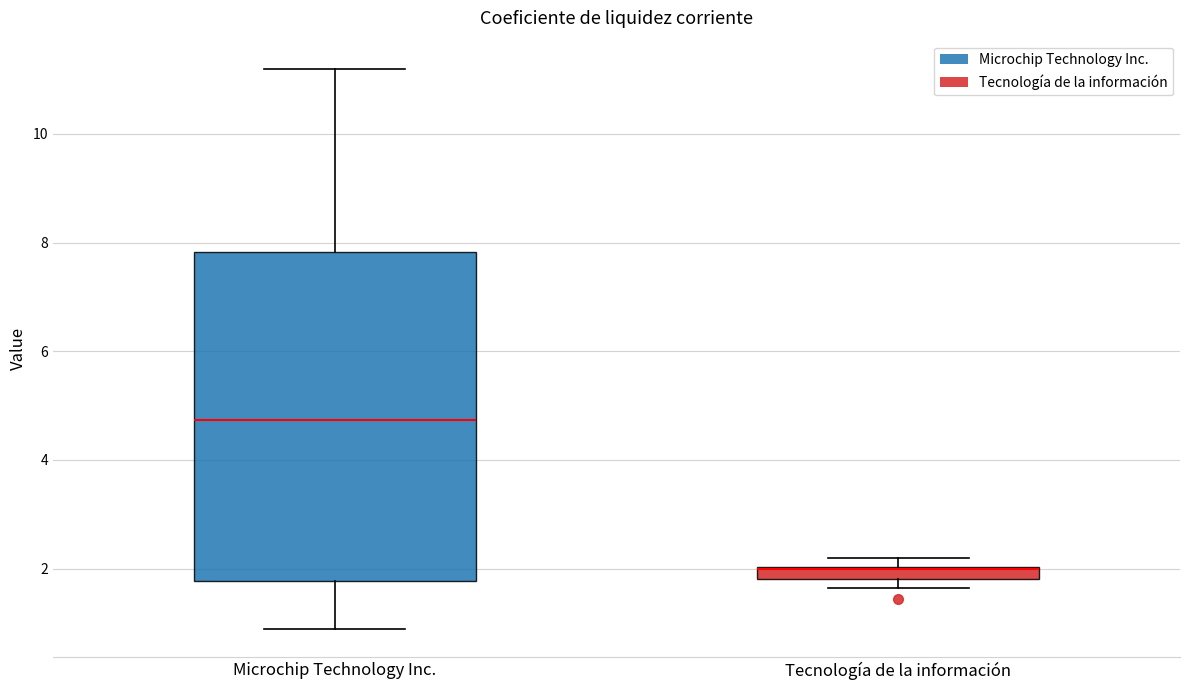

Where is the upper edge of the box for Tecnología de la información on the y-axis? The values are not printed on the chart, so give them approximately, as read against the axis.

2.0